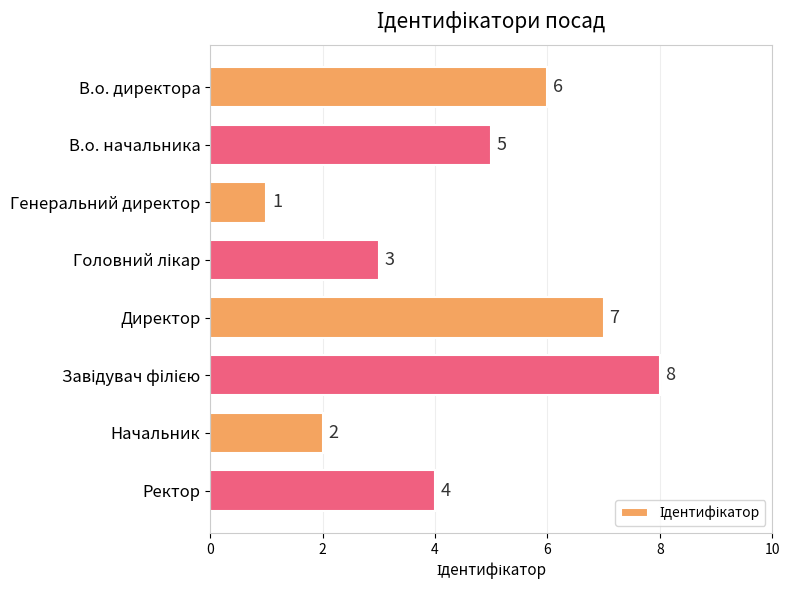

Reading top to bottom, extract all data points from this chart.

6	5	1	3	7	8	2	4